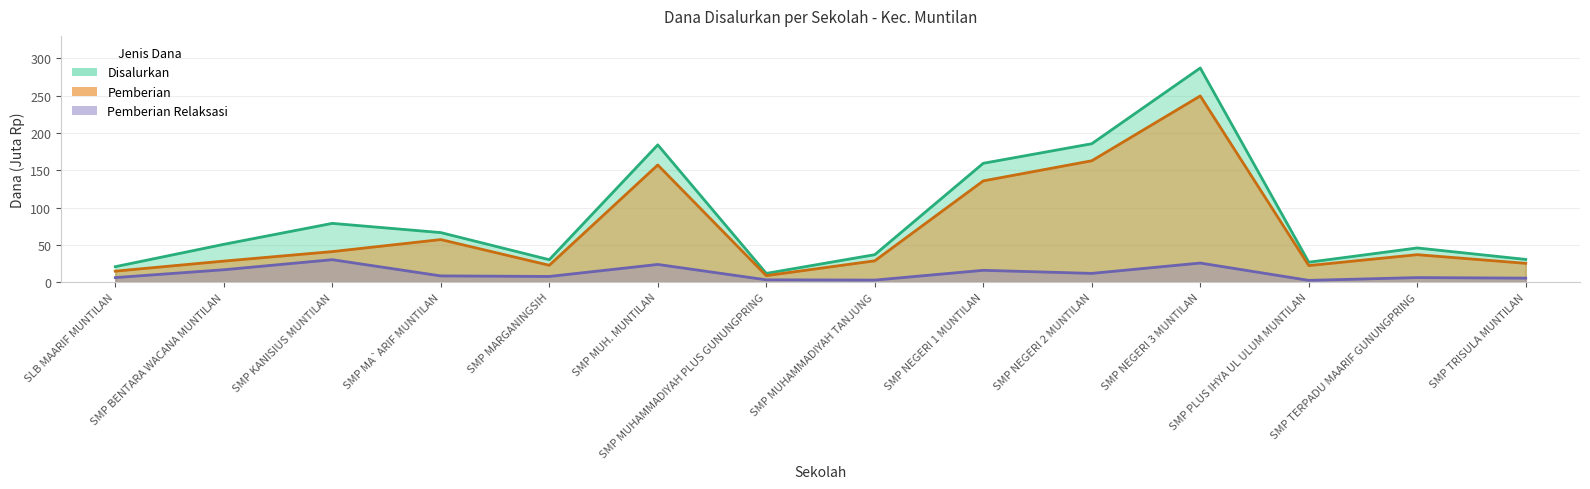

Where is the first local maximum for Pemberian Relaksasi?

SMP KANISIUS MUNTILAN